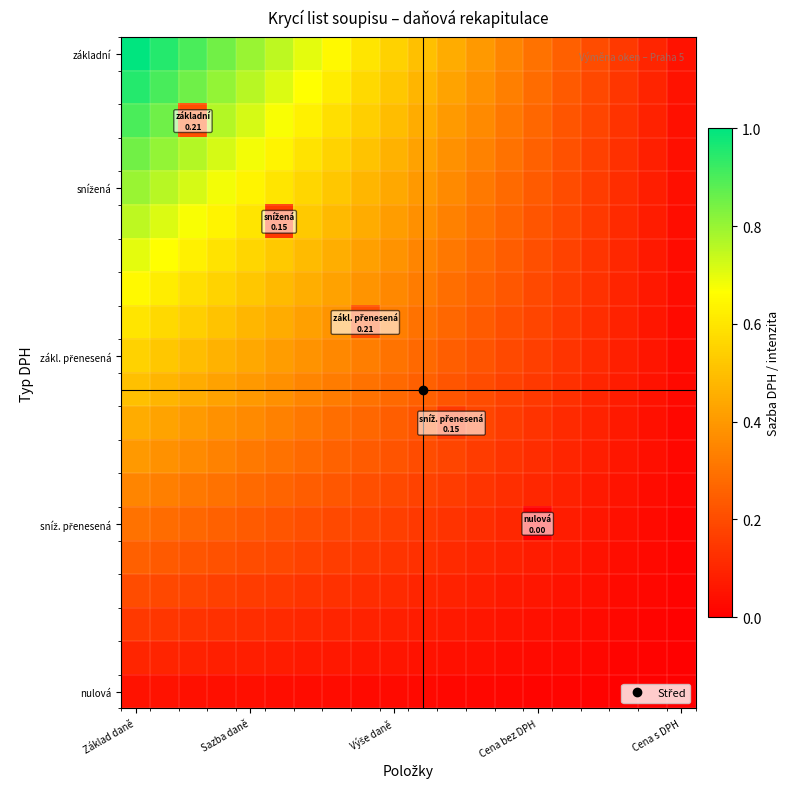

At how many categories does at least one series exceed 0?

20